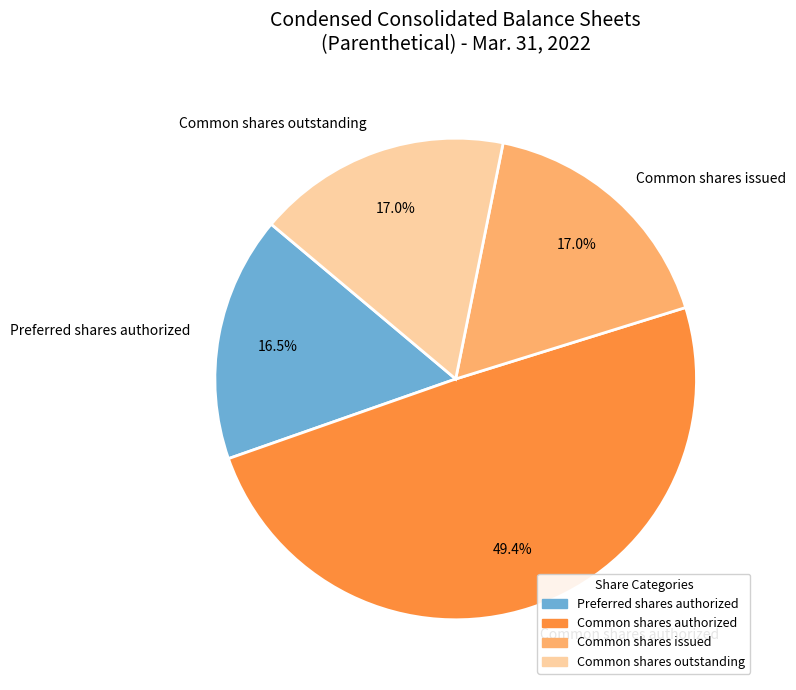

What percentage is NOT represented by Common shares outstanding?

83.0%